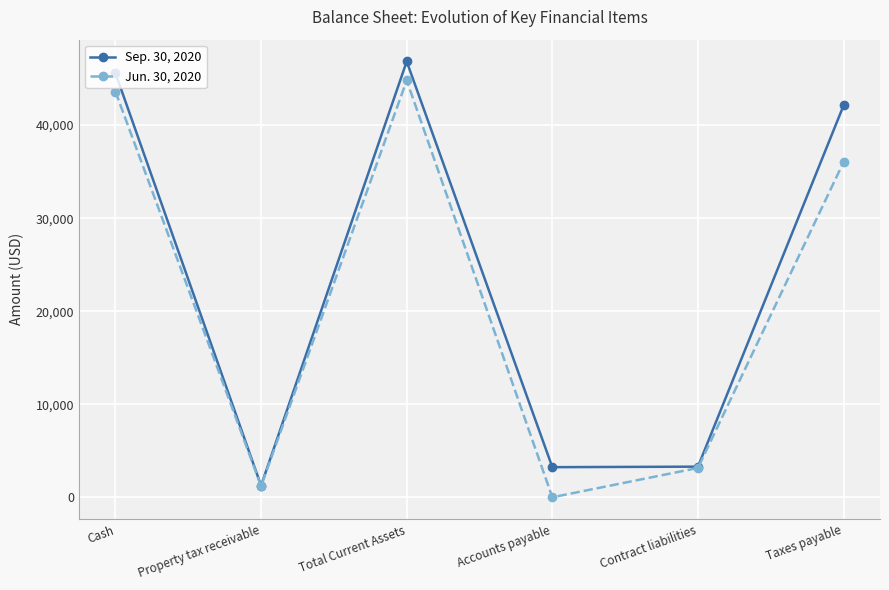

Which category has the lowest value across all series?

Accounts payable